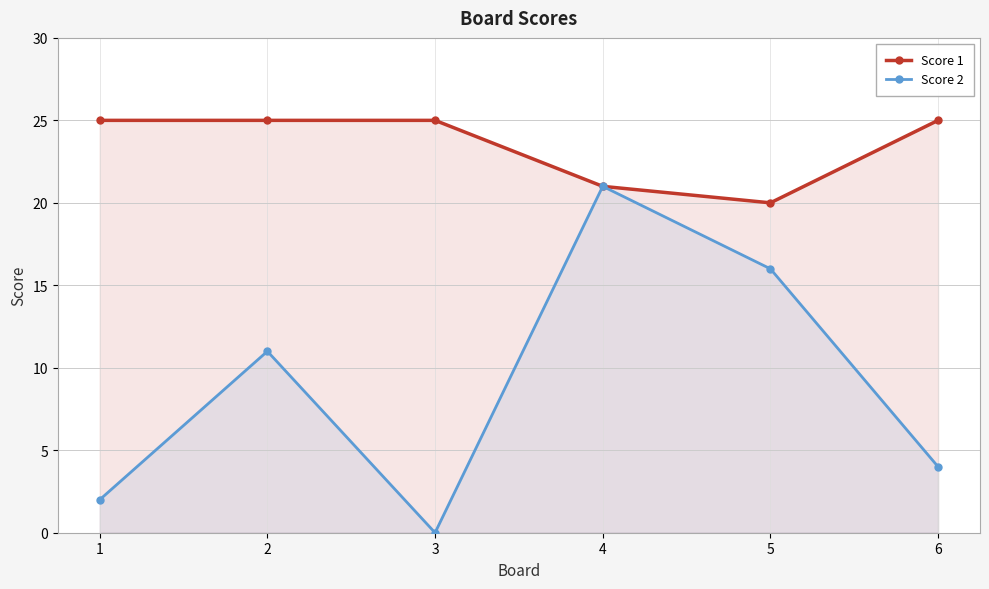

How many distinct data groups are displayed?

2